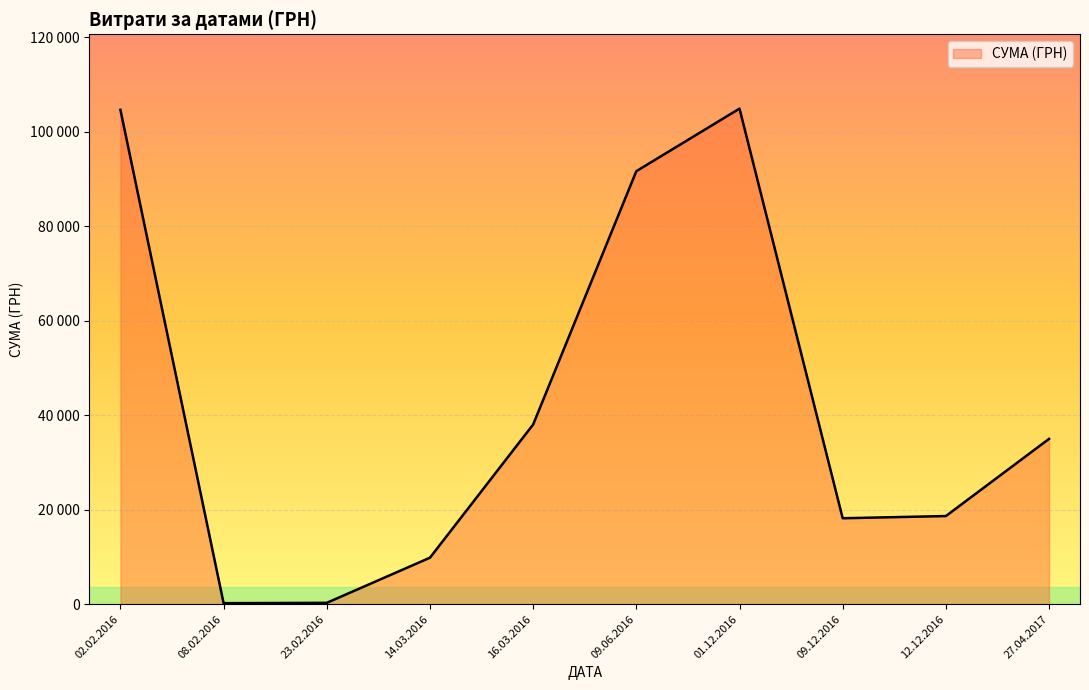

Does the chart display data point markers on the line(s)?

No